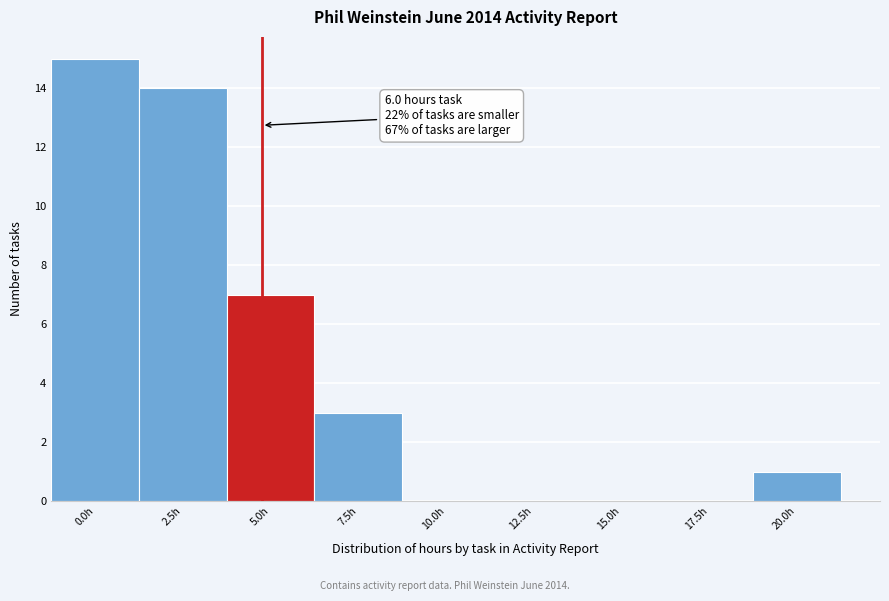

Reading left to right, list all the values displayed in this chart.

0.0h=15	2.5h=14	5.0h=7	7.5h=3	10.0h=0	12.5h=0	15.0h=0	17.5h=0	20.0h=1